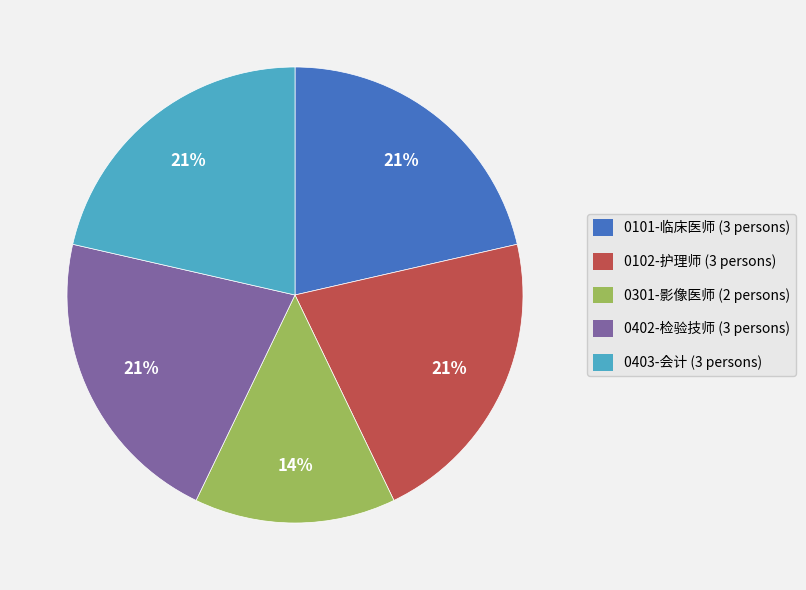

Do 0101-临床医师 and 0102-护理师 together represent more than half of the pie?

No